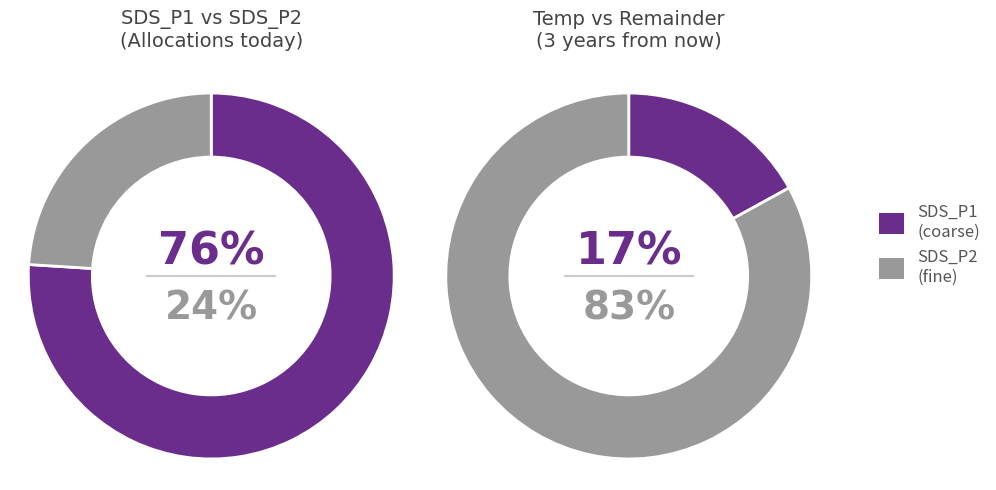

Is there any slice that represents more than half of the pie?

Yes